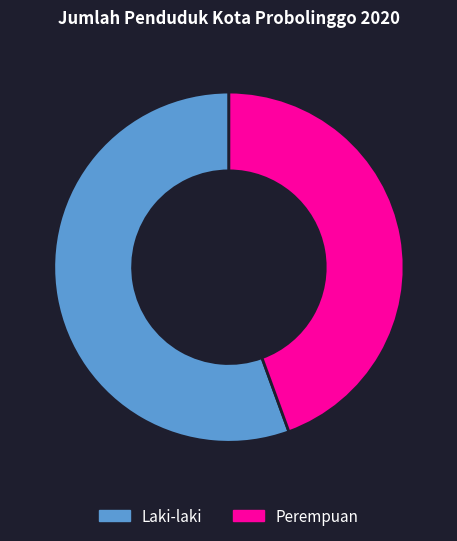

Does any single category account for the majority?

Yes